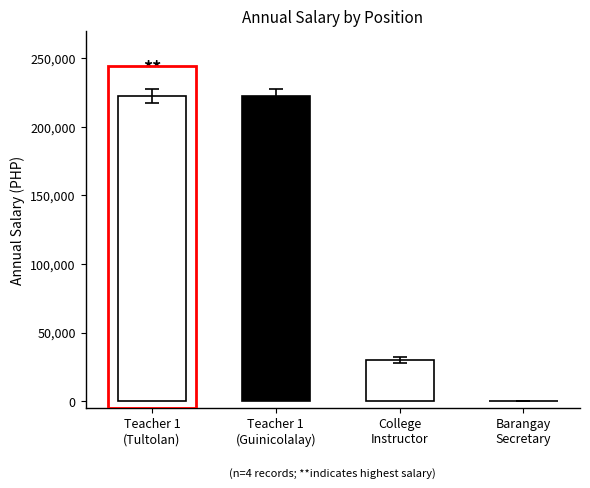

What is the label of the 3rd bar from the right?

Teacher 1 (Guinicolalay)